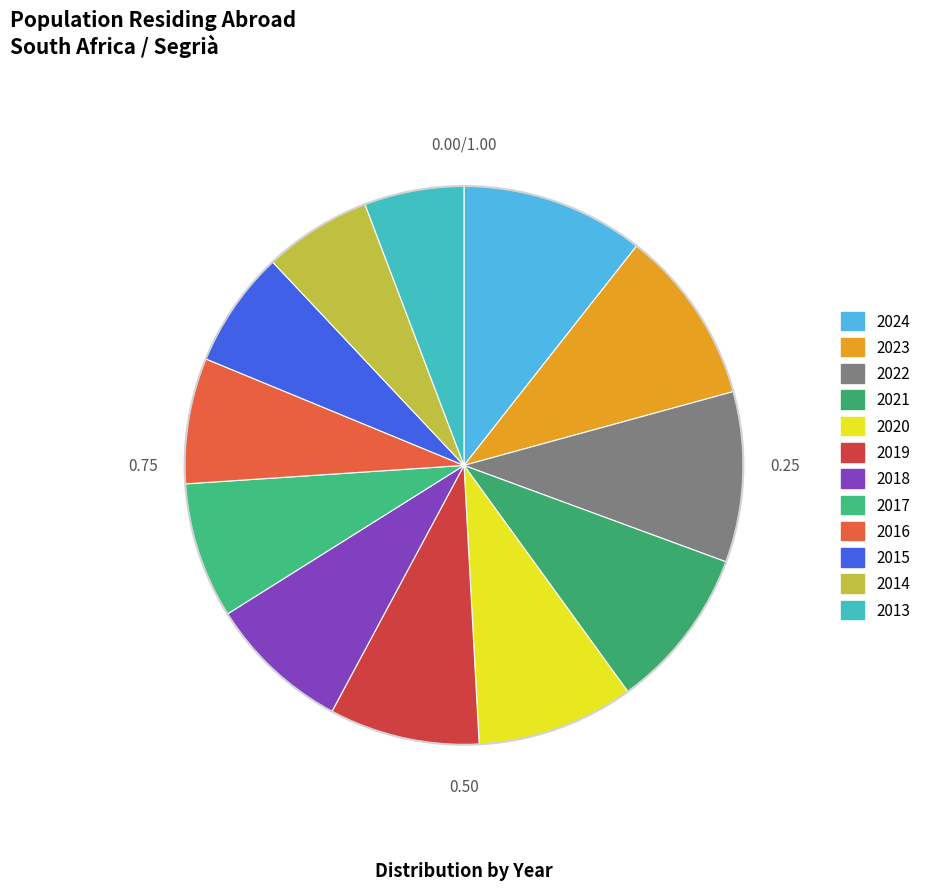

To the nearest percent, what percentage of the pie is 2017?

8%